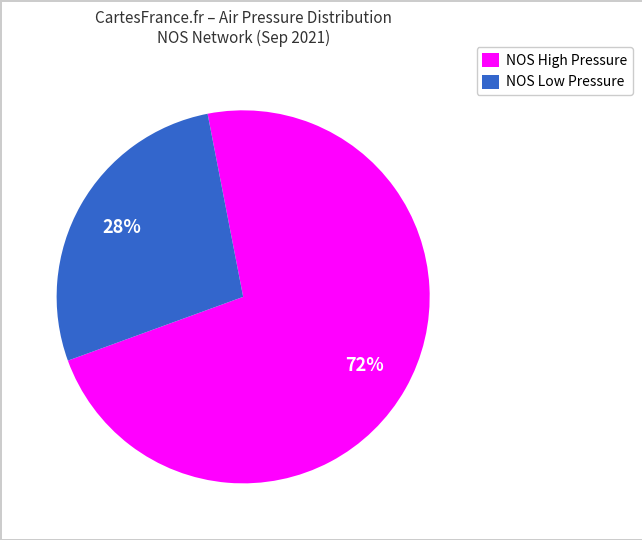

Is it true that NOS High Pressure is 61% of the pie?

False